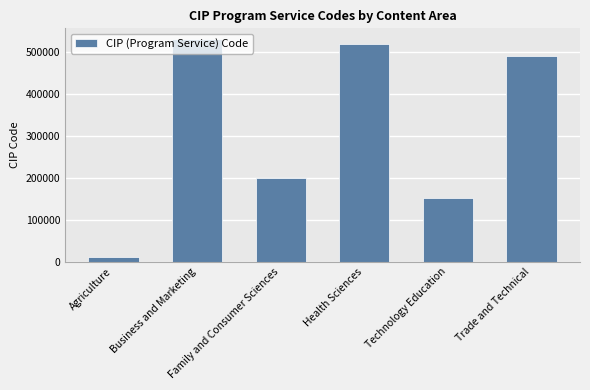

List the labels in order of value, largest first.

Business and Marketing, Health Sciences, Trade and Technical, Family and Consumer Sciences, Technology Education, Agriculture